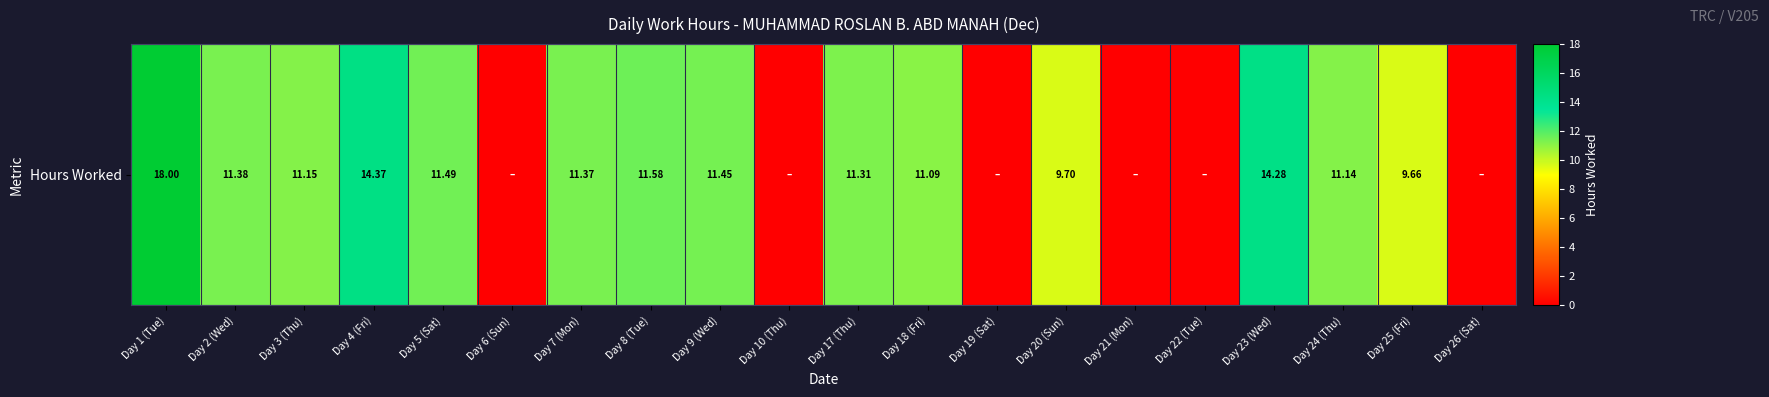

What is the change in value from Day 1 (Tue) to Day 23 (Wed)?

-3.7